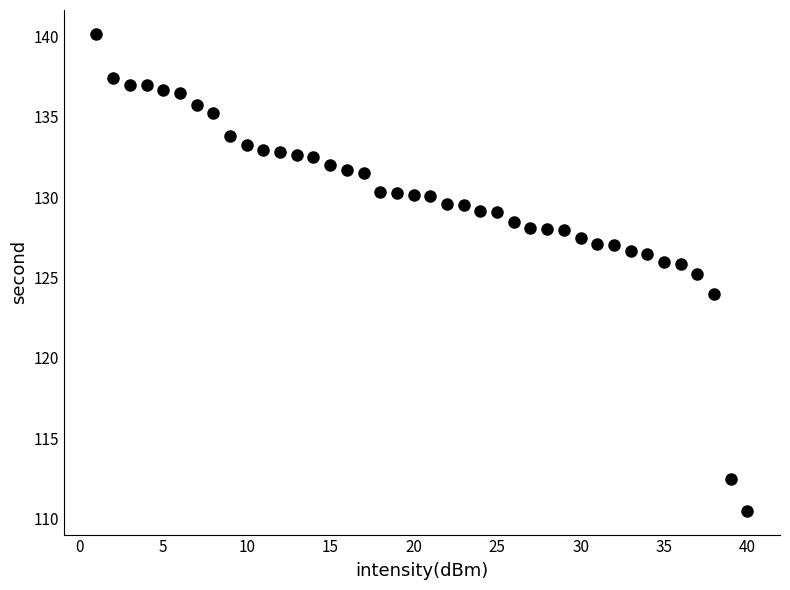

What is the range of Y values (max minus min)?

29.7